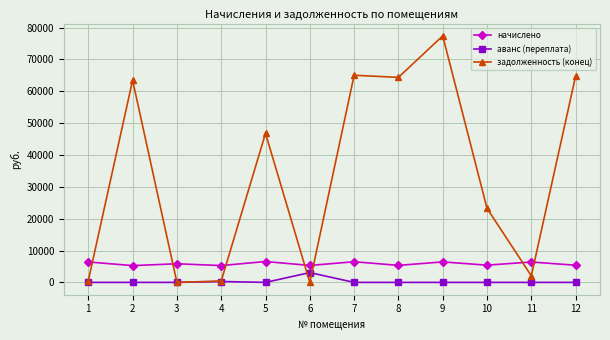

Rank the series by their average value, from lowest to highest.

аванс (переплата), начислено, задолженность (конец)